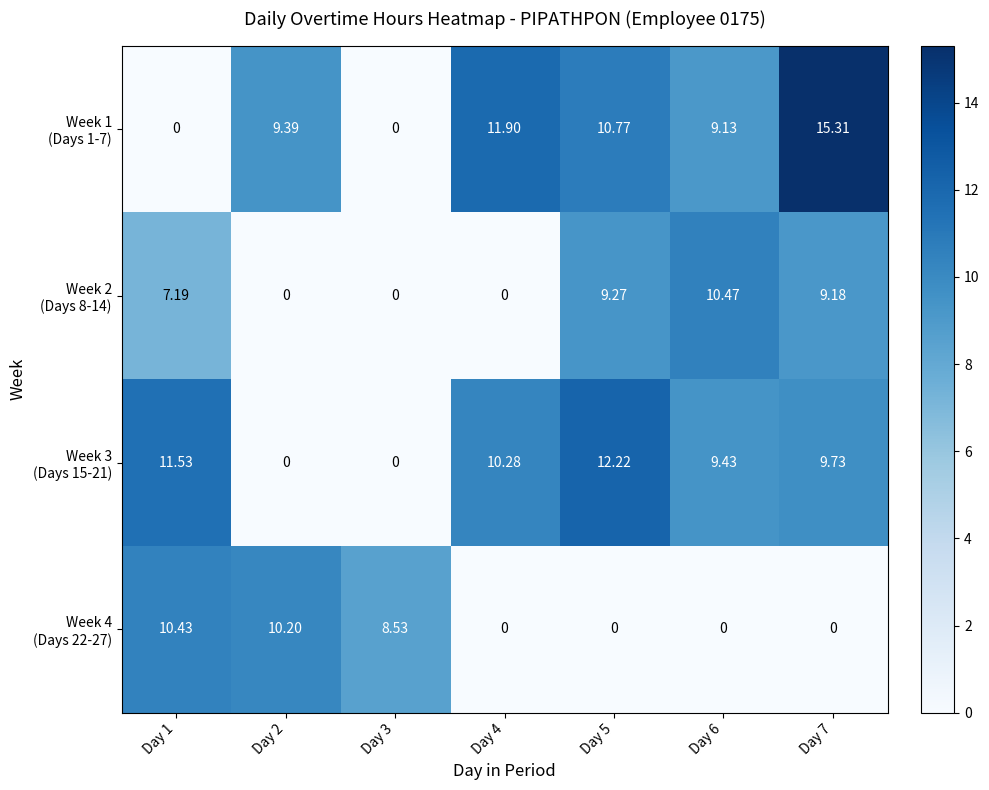

Which has a higher value, Day 2 or Day 6?

Day 2